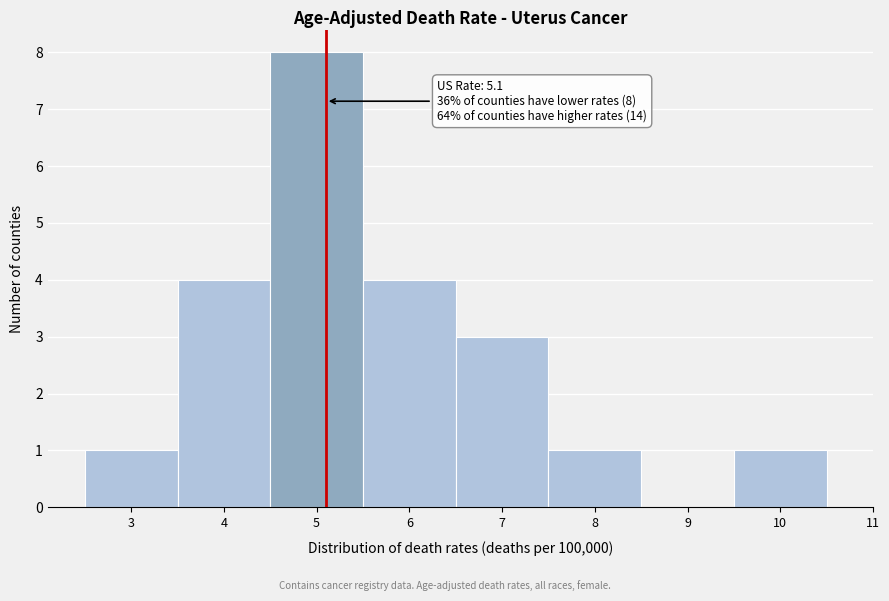

Over which range of the x-axis is the bar tallest?

4.5 to 5.5